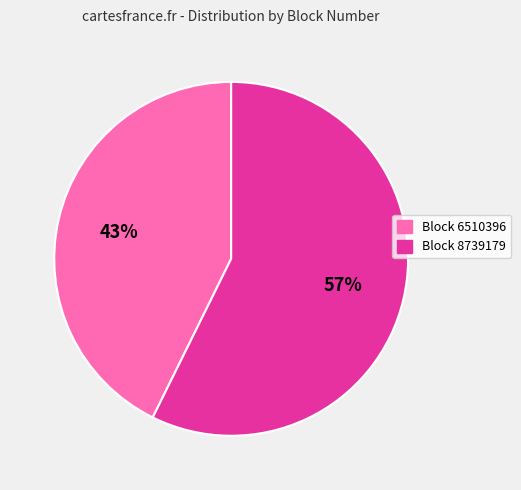

The Block 8739179 slice represents 50% of the pie. True or false?

False